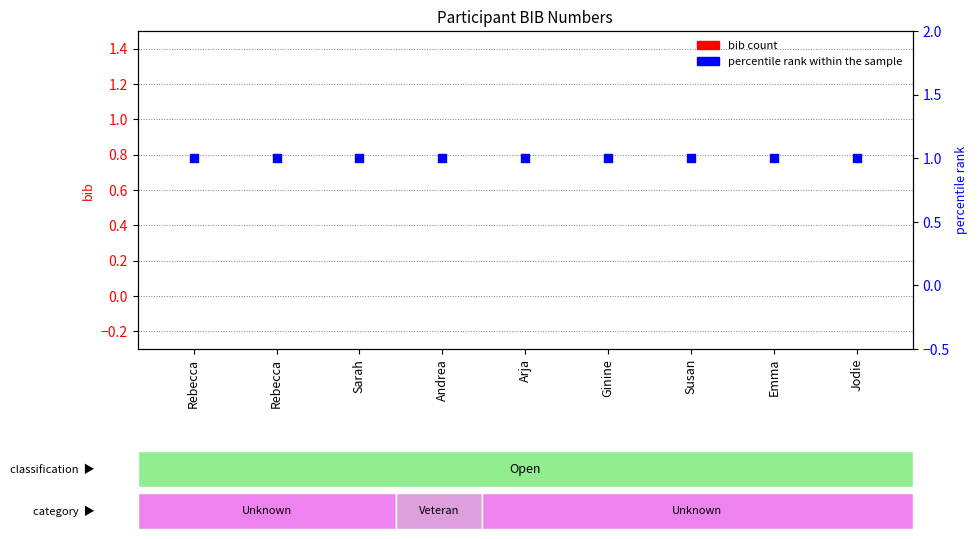

Which series has the largest Y range (max minus min)?

bib count